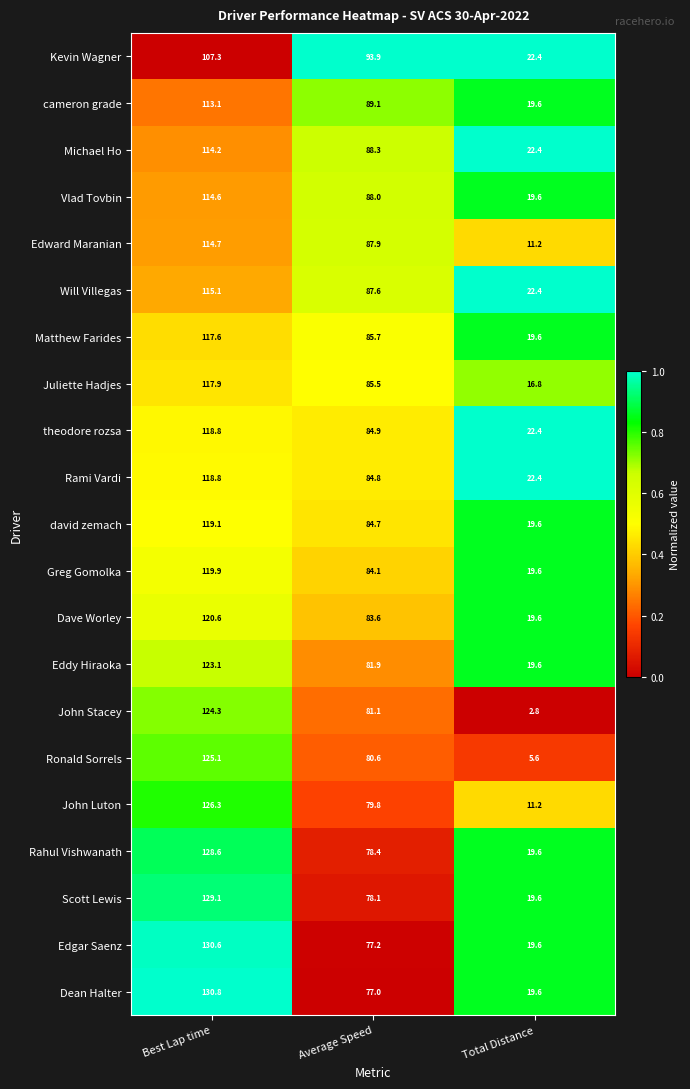

What is the difference between the highest and lowest values at Total Distance?

19.6